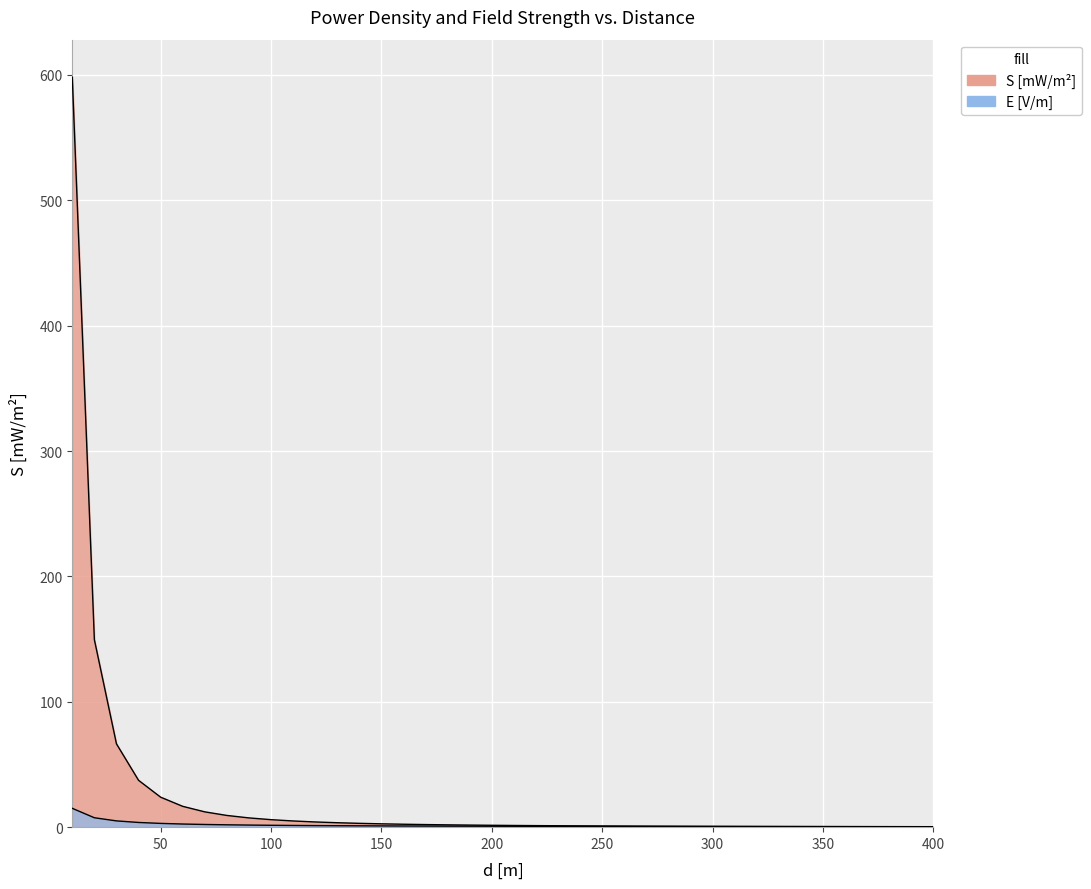

The S [mW/m2] series shows 37.4 at 40. True or false?

True